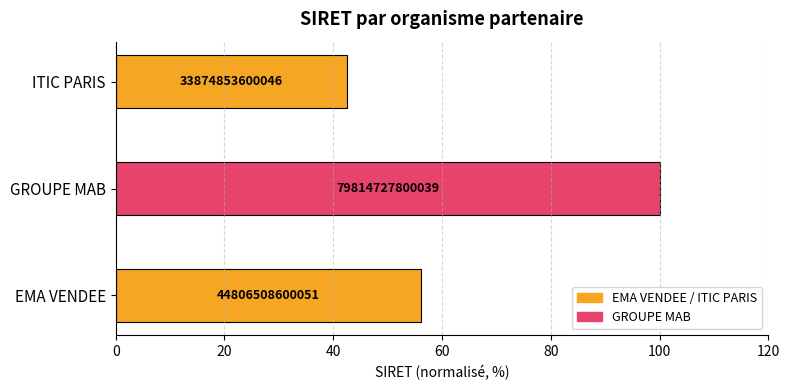

How many bars are there in total?

3